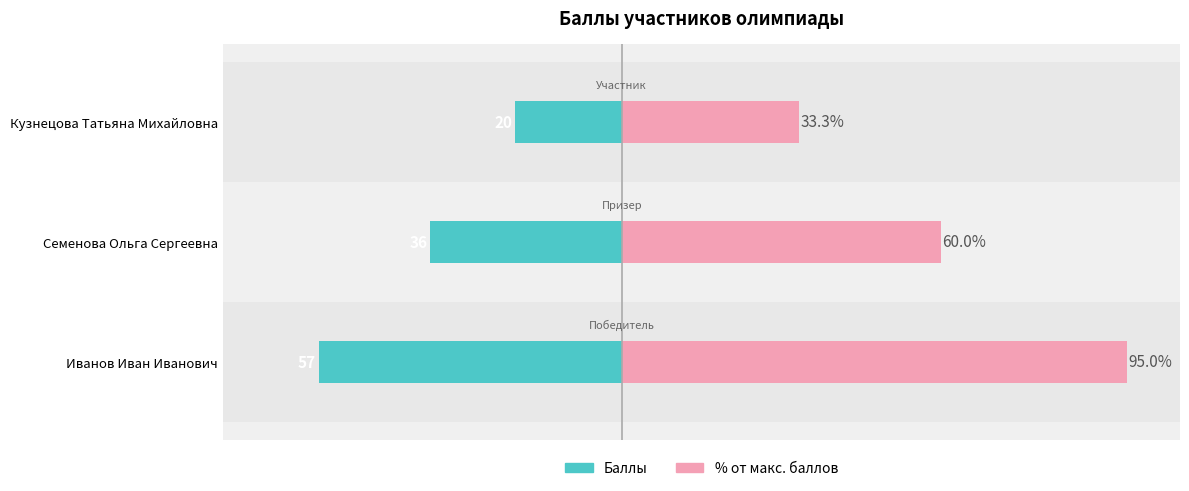

Count the number of categories in the chart.

3